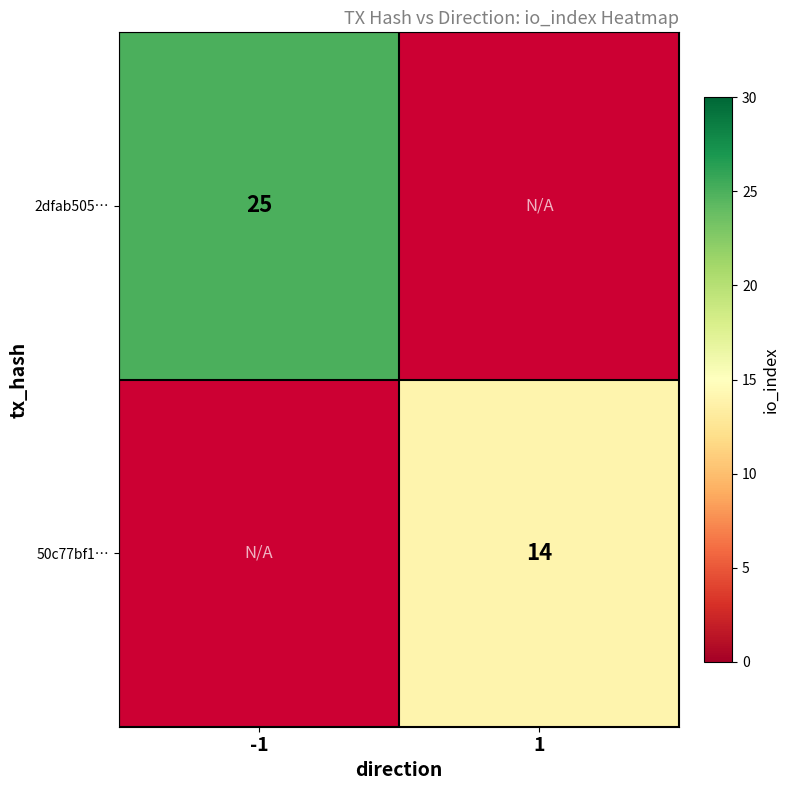

True or false: 50c77bf1… has a value of 4 at 1.

False